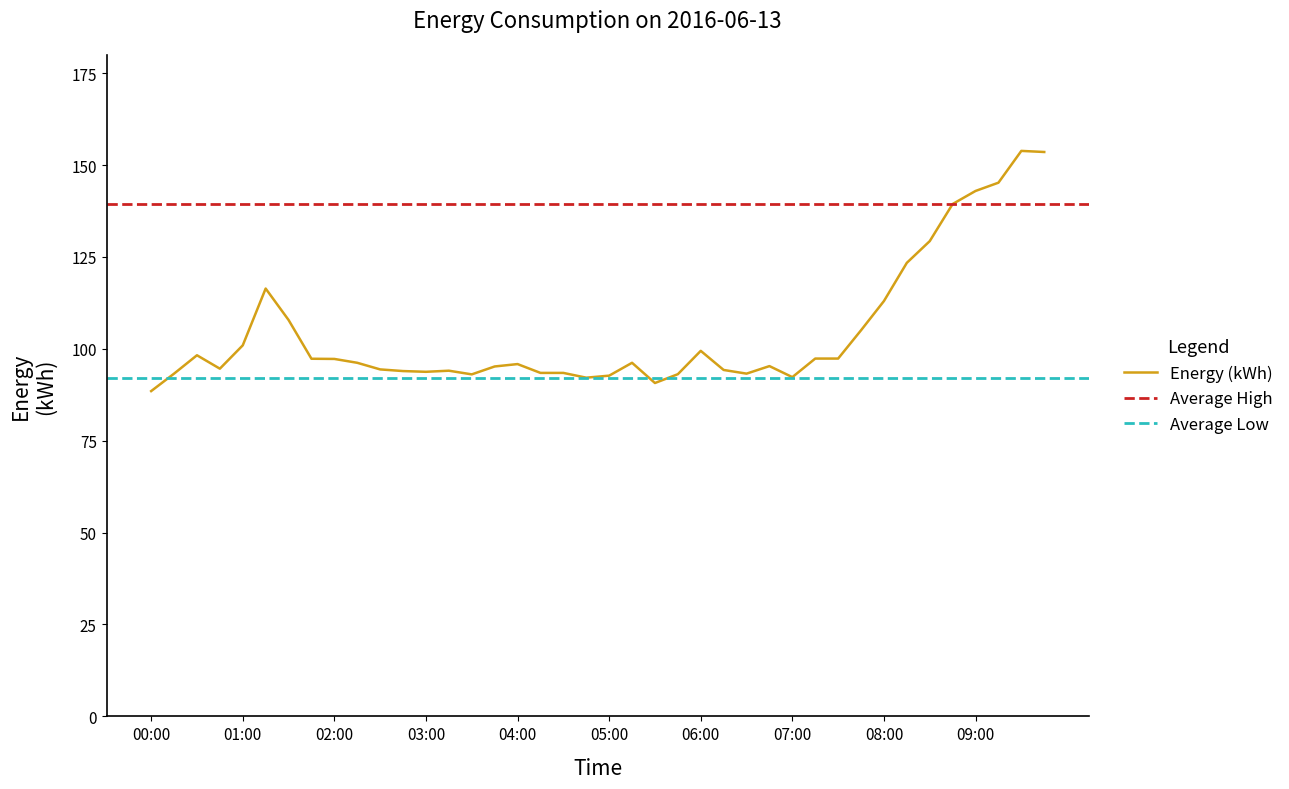

At which category does the data reach its first local peak?

00:30